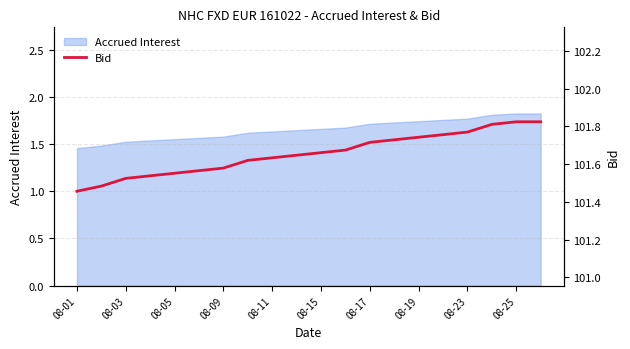

Is it true that Accrued Interest equals 2.5 at 08-15?

False